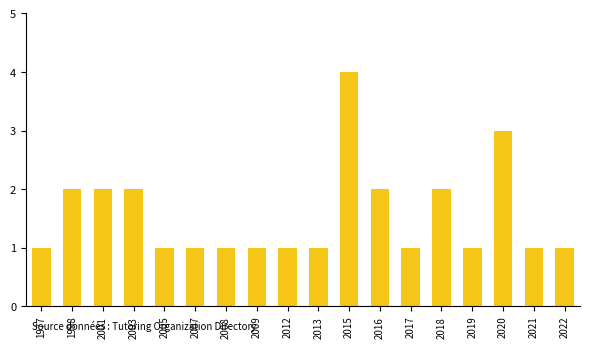

What is the sum of the values at 1998 and 1977?

3